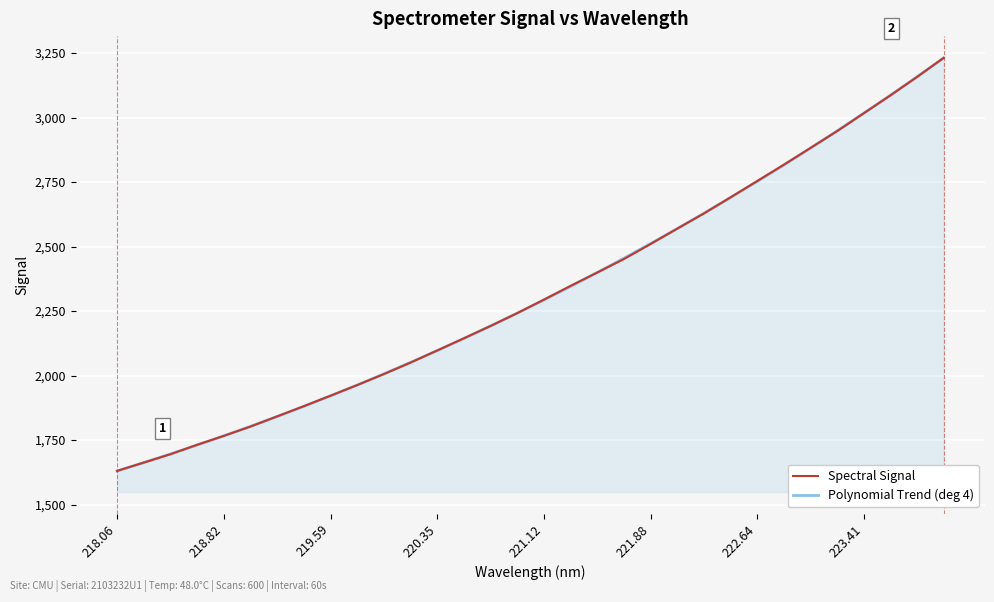

What is the difference between the second highest and second lowest values in the Spectral Signal series?

1495.0